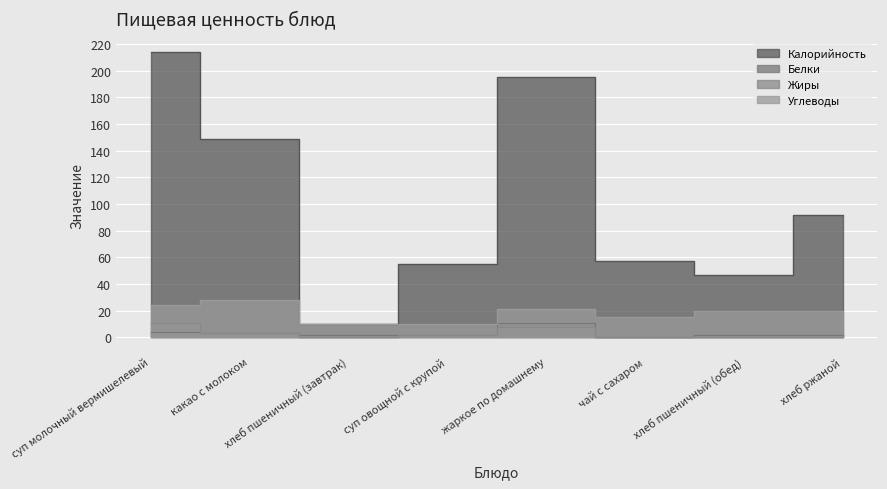

The Углеводы series shows 10 at суп овощной с крупой. True or false?

True